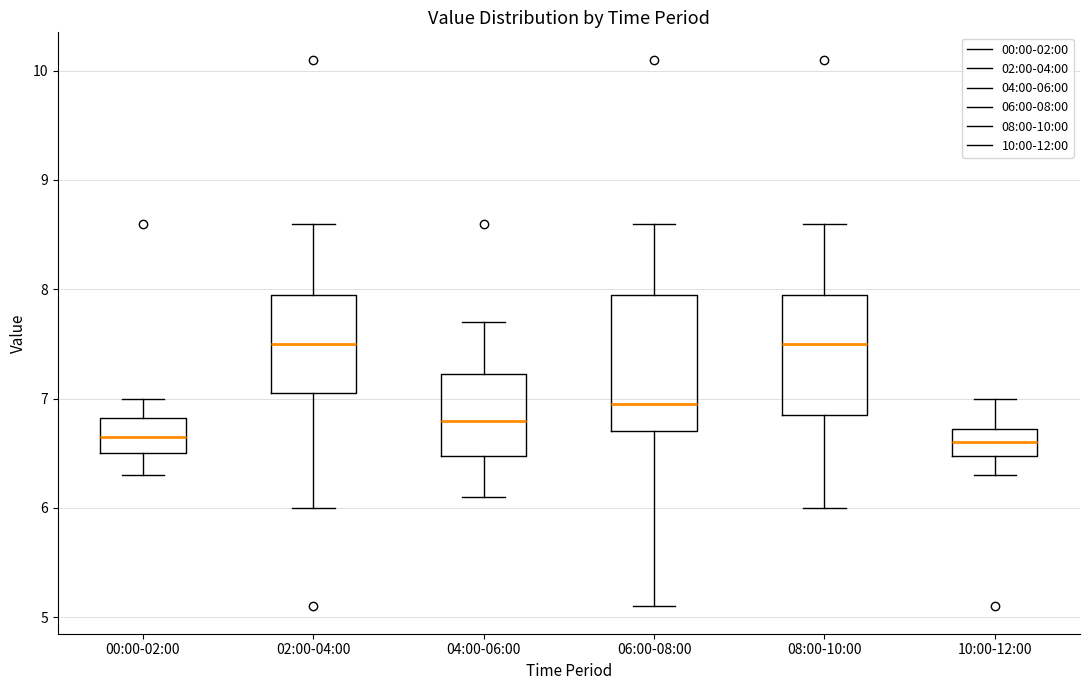

Reading left to right, read every box against the y-axis: the position of its median line, the range the box covers, and the ends of its whiskers. The values are not printed on the chart, so give them approximately, as read against the axis.

00:00-02:00: median 6.7, box 6.5 to 6.8, whiskers 6.3 to 7.0
02:00-04:00: median 7.5, box 7.1 to 8.0, whiskers 6.0 to 8.6
04:00-06:00: median 6.8, box 6.5 to 7.2, whiskers 6.1 to 7.7
06:00-08:00: median 7.0, box 6.7 to 8.0, whiskers 5.1 to 8.6
08:00-10:00: median 7.5, box 6.9 to 8.0, whiskers 6.0 to 8.6
10:00-12:00: median 6.6, box 6.5 to 6.7, whiskers 6.3 to 7.0